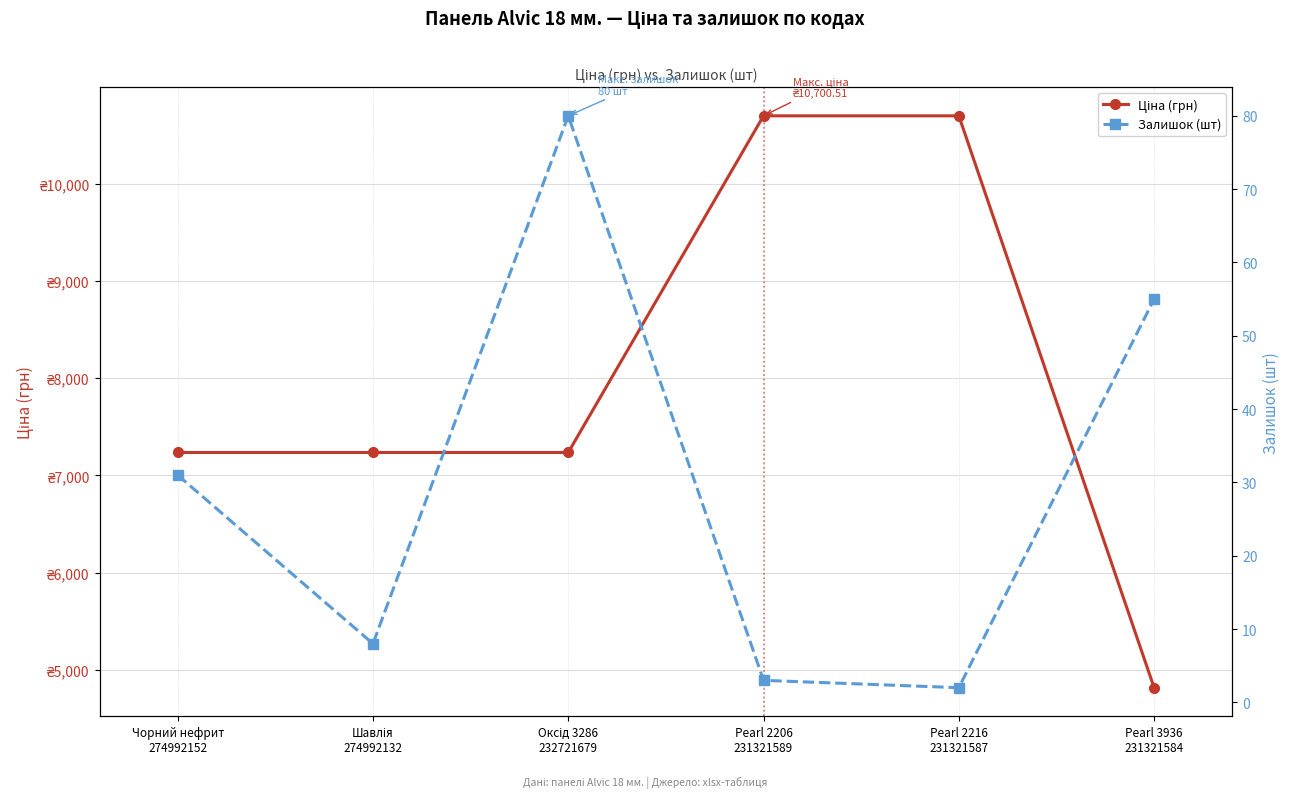

What value does the Ціна (грн) series have at Оксід 3286
232721679?

7235.9